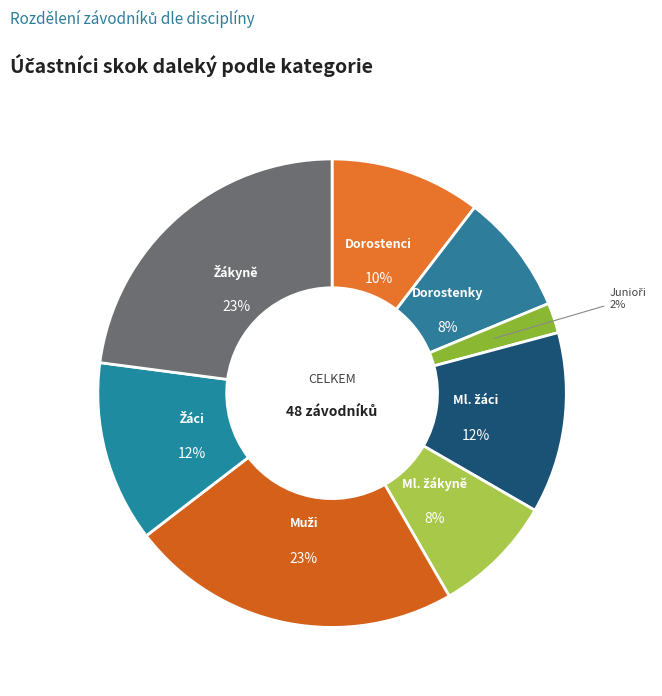

How many segments does this pie chart have?

8